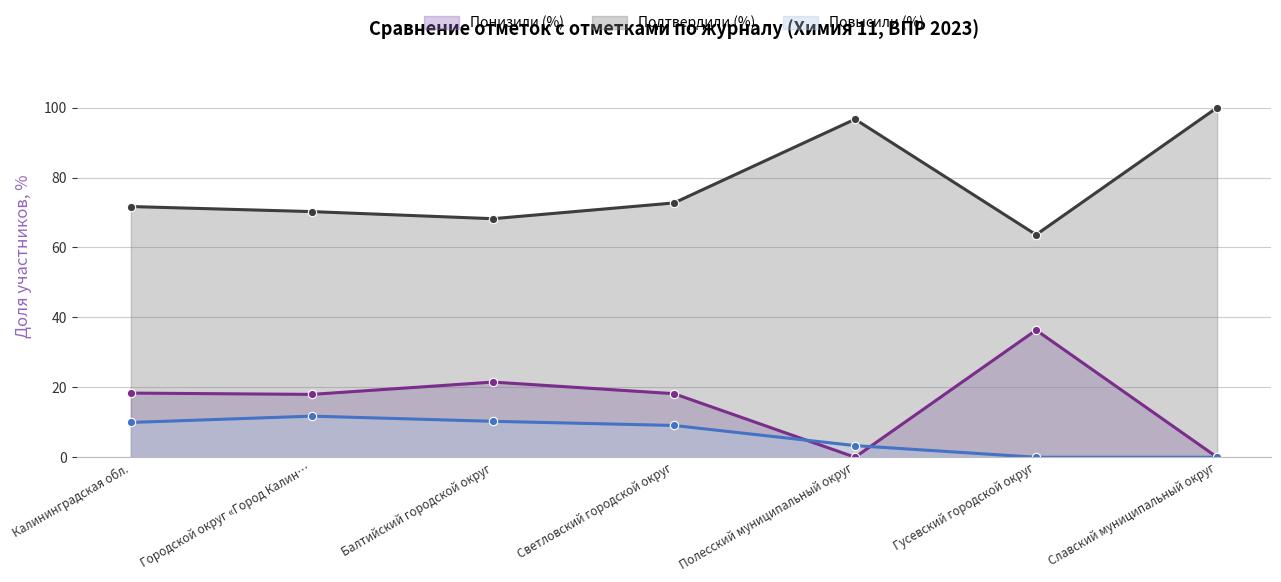

Is it true that Повысили (%) equals 5.1 at Городской округ «Город Калин…?

False